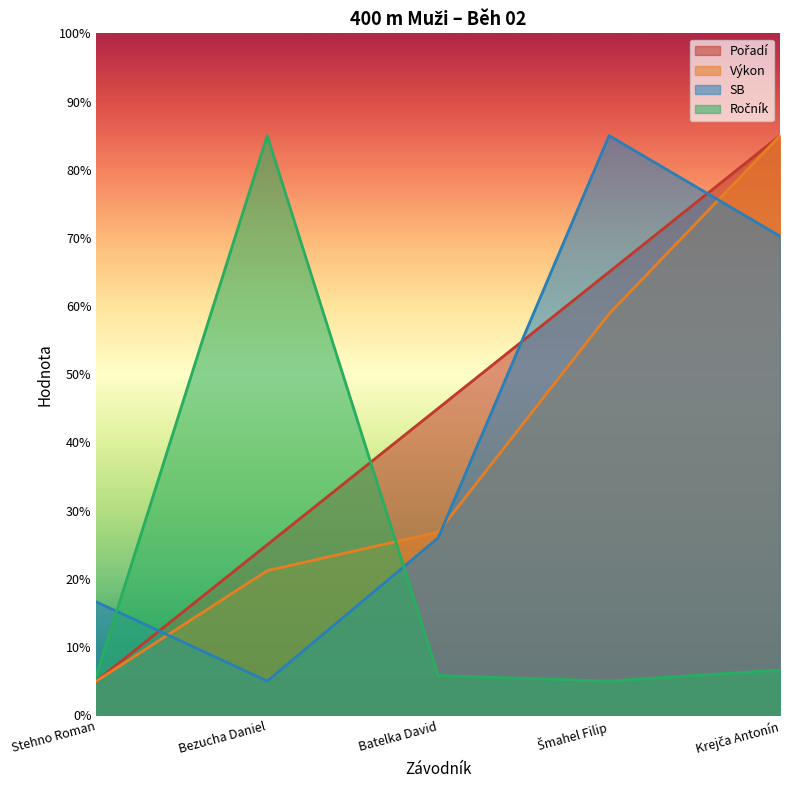

What are all the series names shown in the legend?

Pořadí, Výkon, SB, Ročník